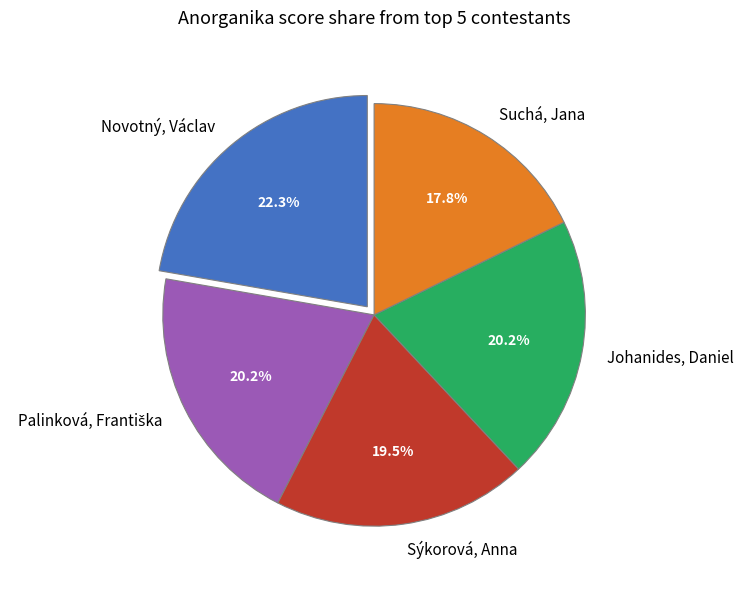

What is the largest slice in the pie chart?

Novotný, Václav